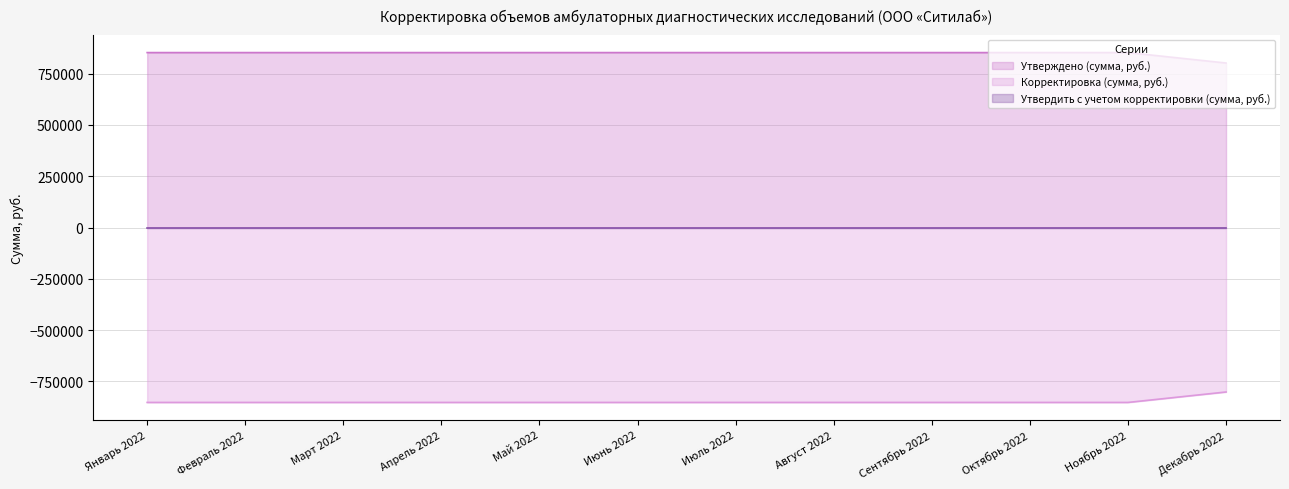

Which category has the highest value in the Корректировка (сумма, руб.) series?

Декабрь 2022